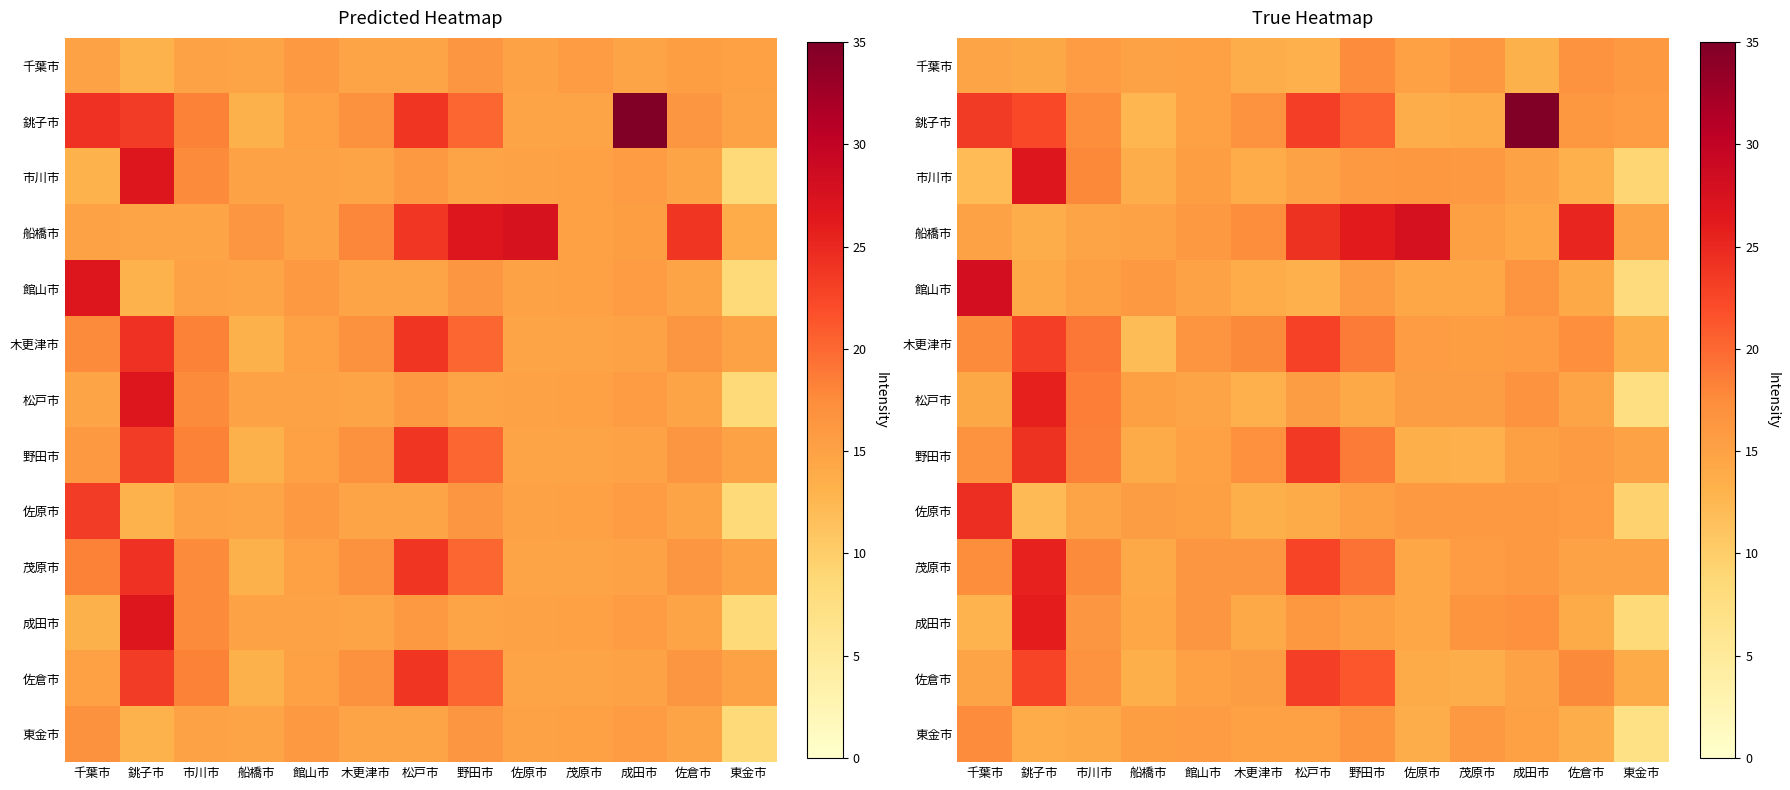

Is it true that 茂原市 equals 3.5 at 館山市?

False